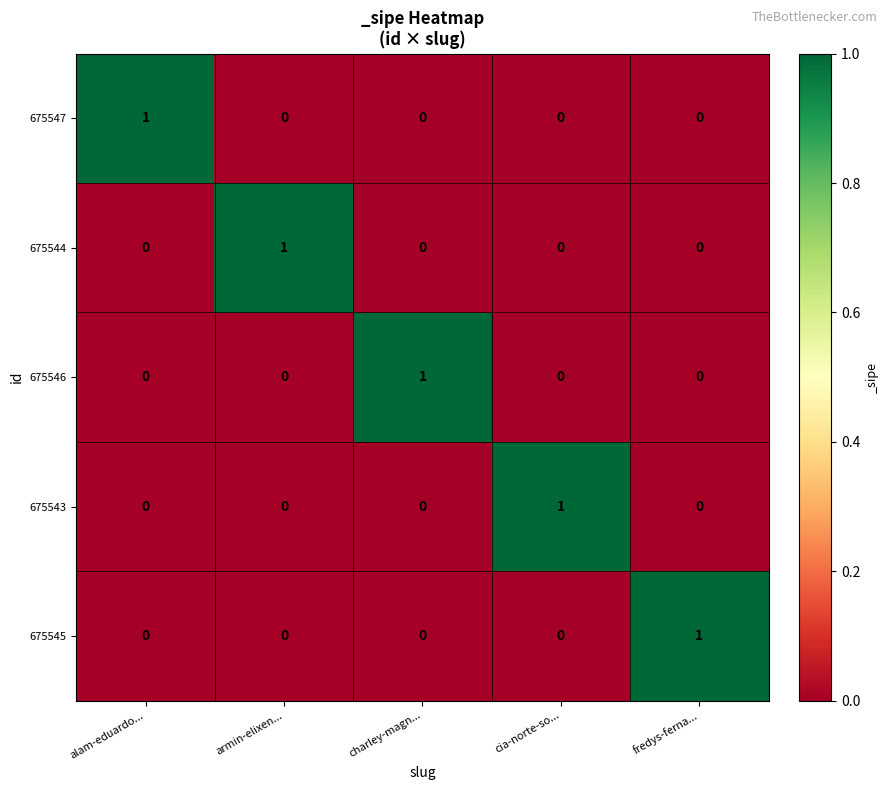

The value of 675544 at fredys-ferna... is 0. True or false?

True